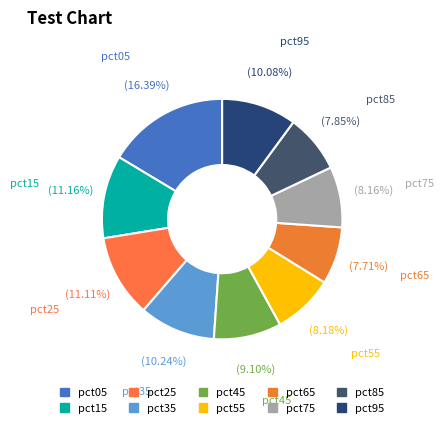

Does pct75 account for over 50% of the chart?

No